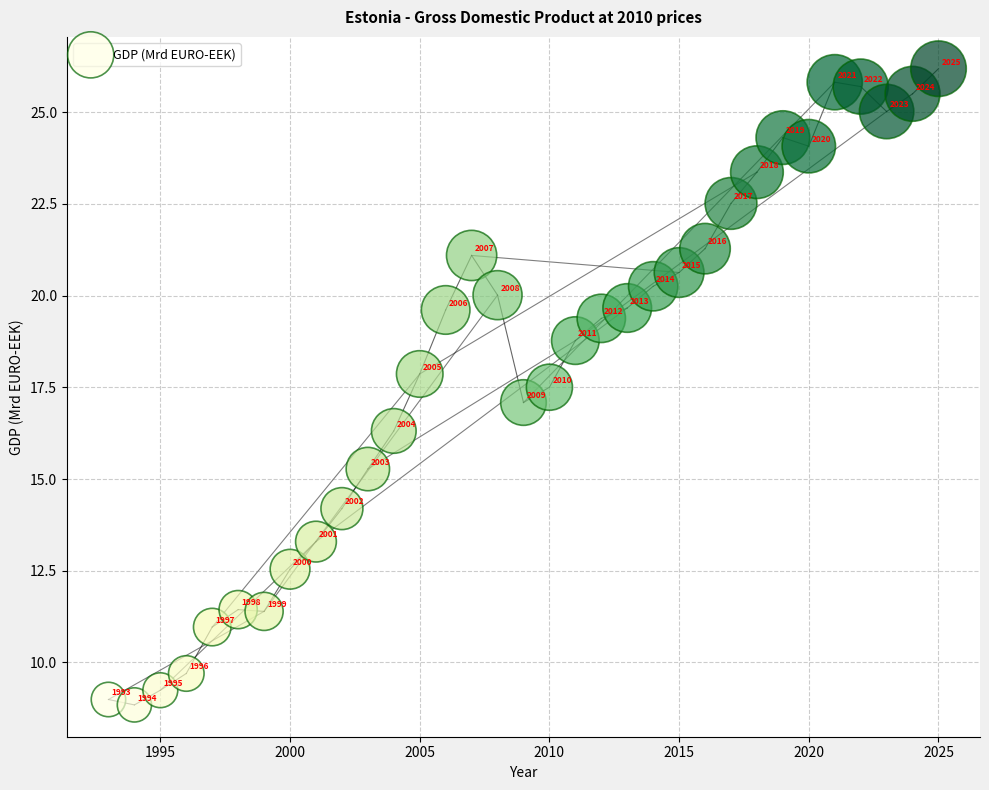

What Y value in the scatter plot is closest to 17?

17.1